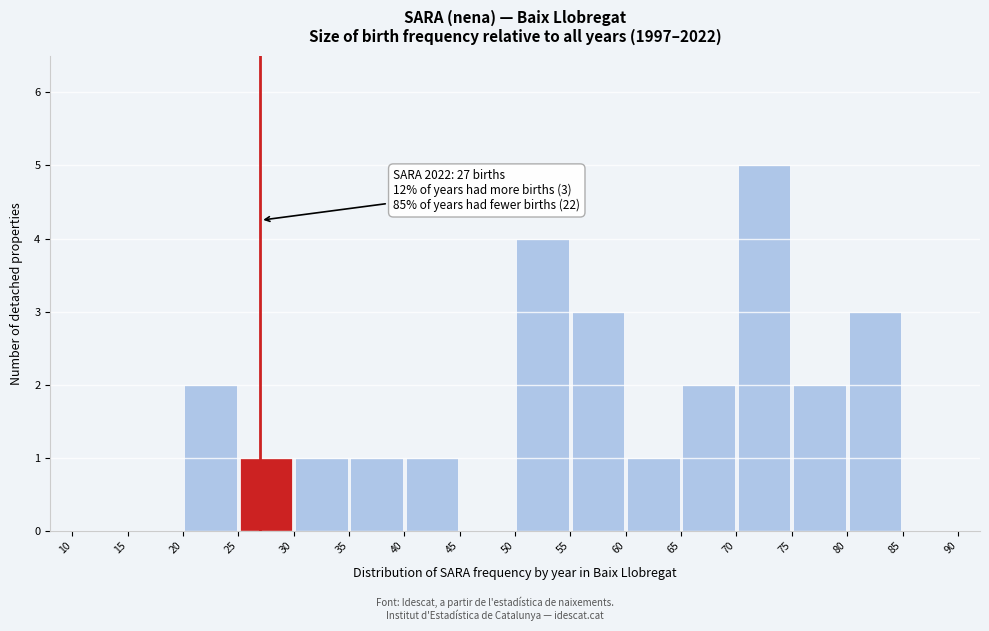

Over which range of the x-axis is the bar tallest?

70 to 75